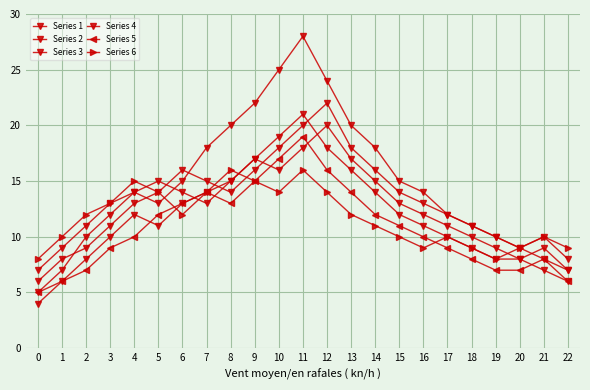

At how many categories does at least one series exceed 15?

9